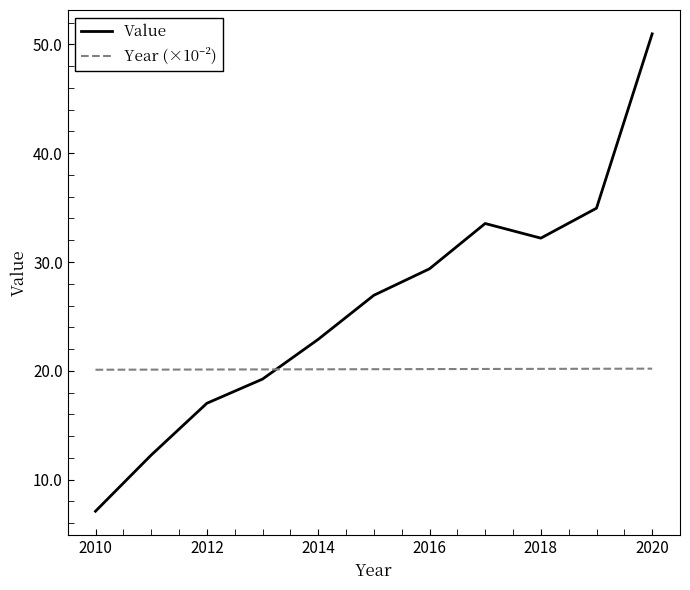

Which series has the largest range (max minus min)?

Value